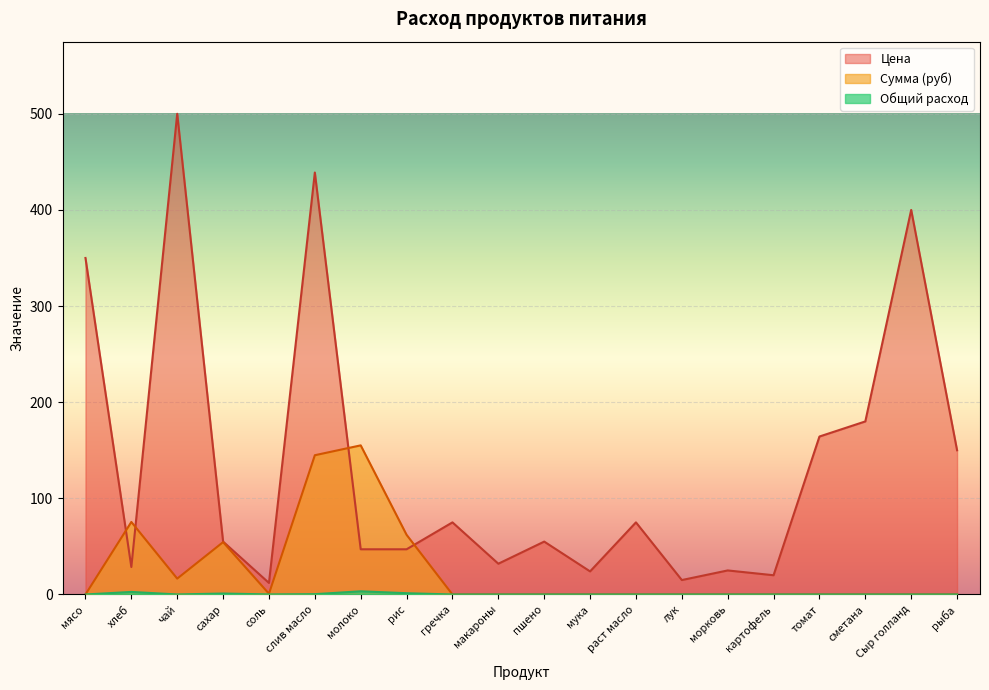

Does the chart display data point markers on the line(s)?

No